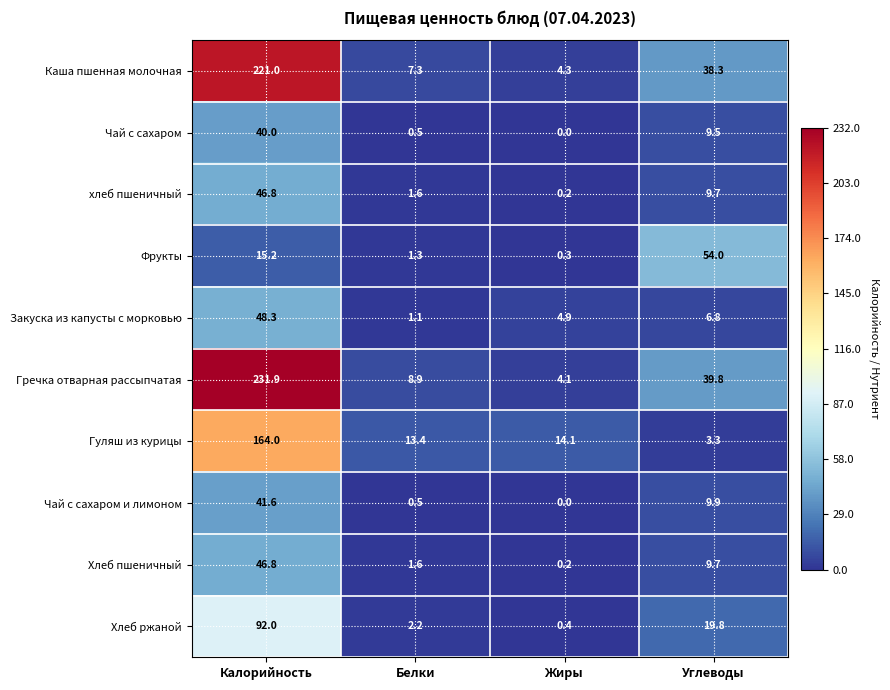

True or false: Чай с сахаром has a value of 9.5 at Углеводы.

True